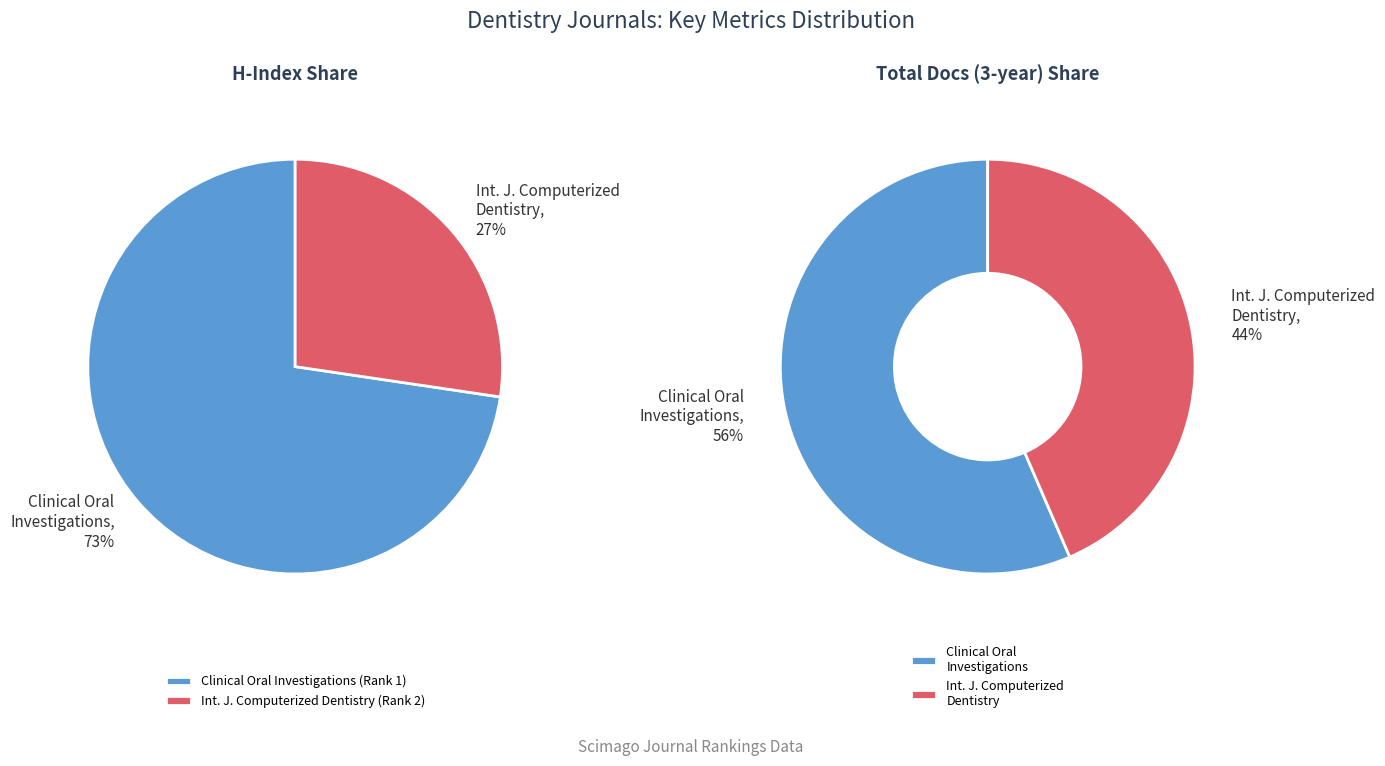

Is the sum of International Journal of Computerized Dentistry and Clinical Oral Investigations greater than half?

Yes